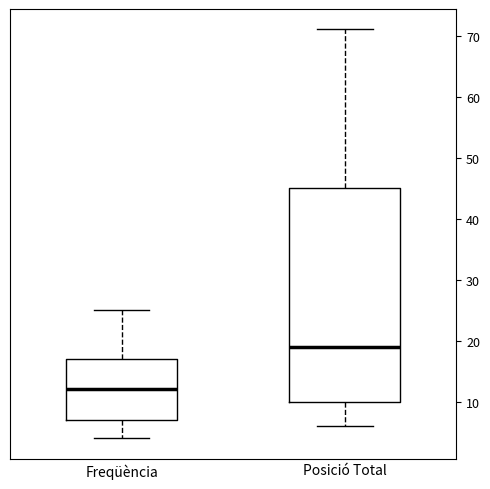

Where does the lower whisker of the box for Posició Total end on the y-axis? The values are not printed on the chart, so give them approximately, as read against the axis.

6